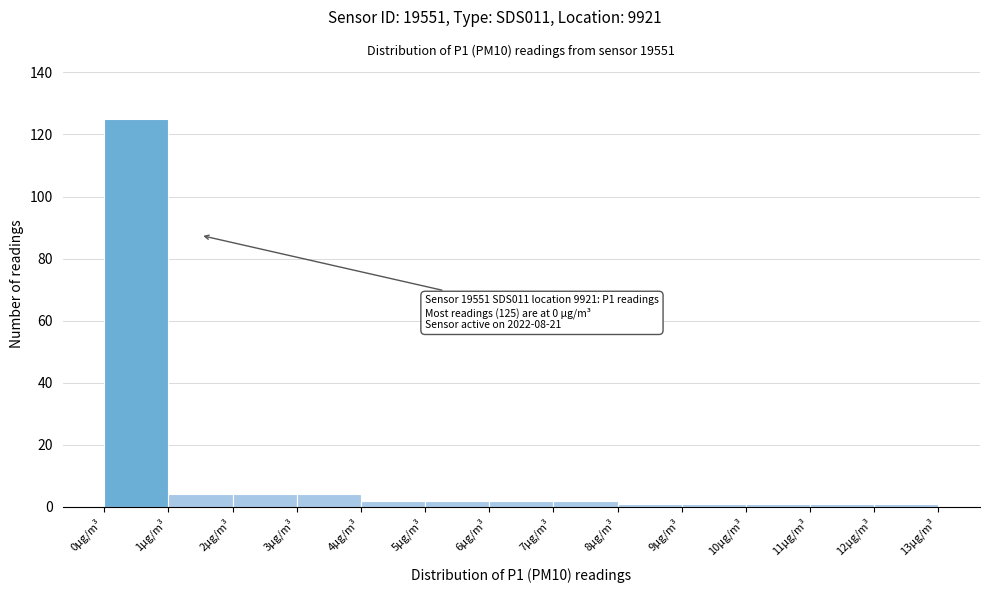

Which range on the x-axis has the tallest bar?

0 to 1